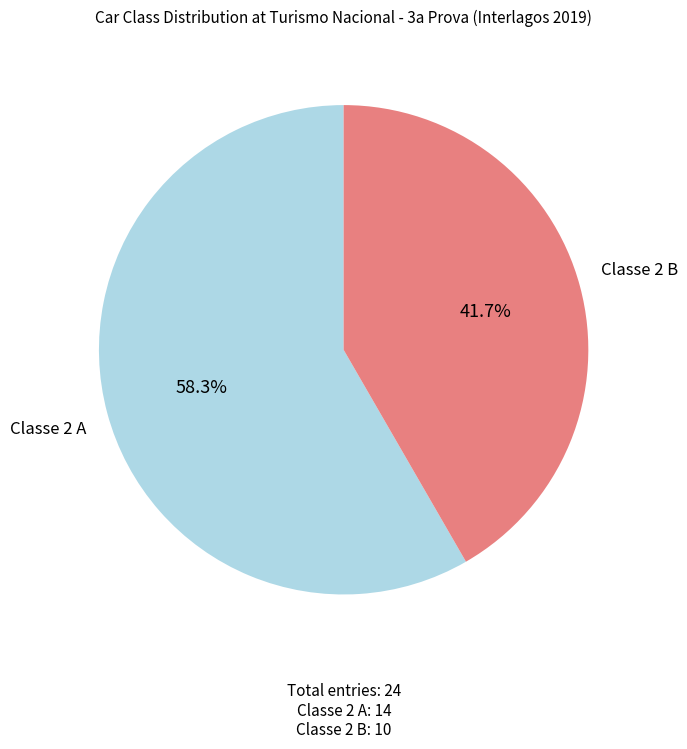

Approximately how many times larger is the value at Classe 2 A compared to Classe 2 B?

1.4